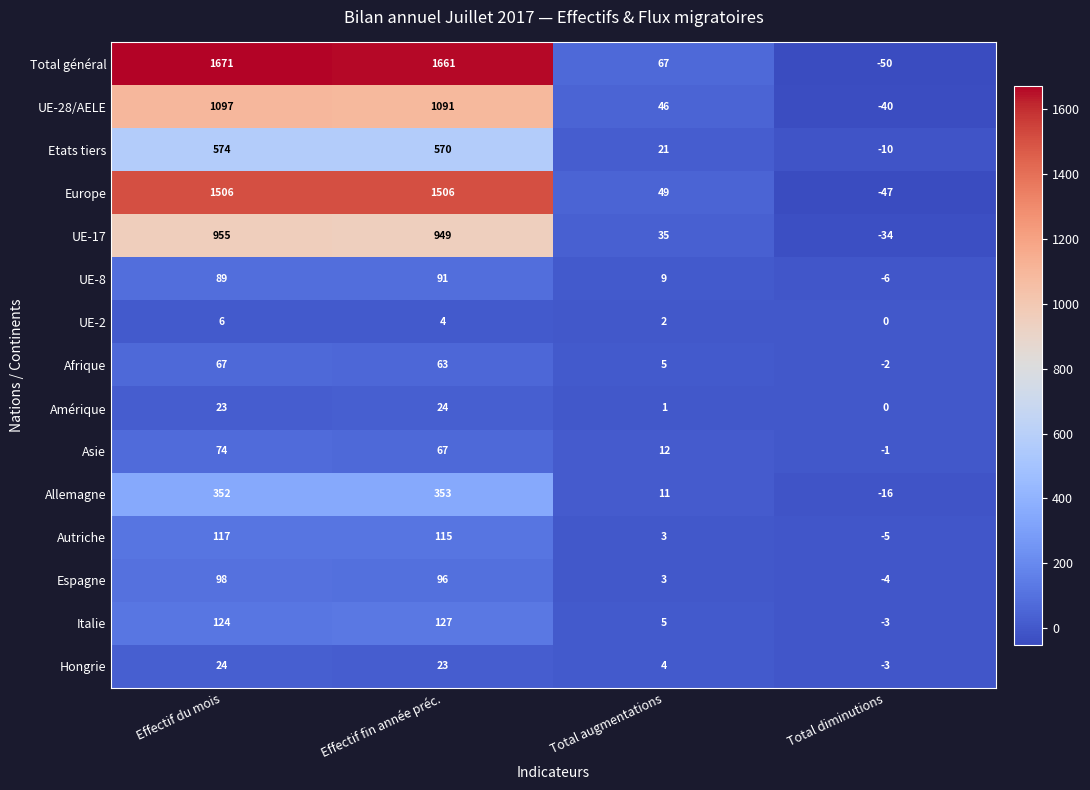

Where is UE-17 nearest to the value 460?

Total augmentations